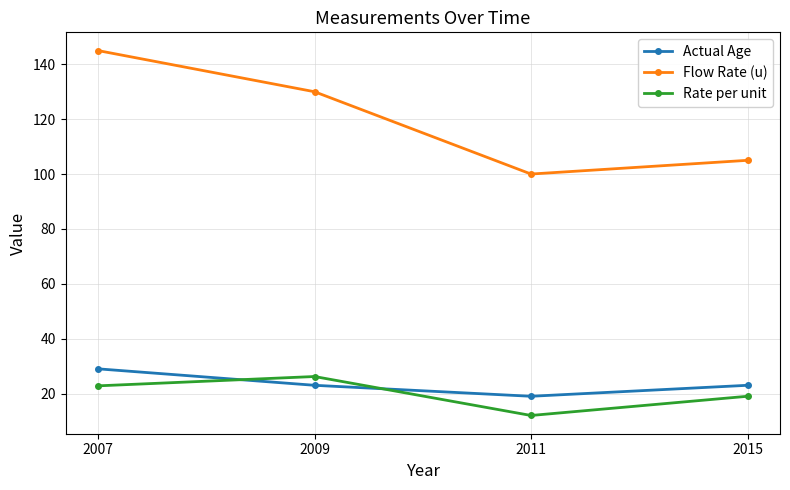

What is the lowest value of the Rate per unit series?

12.0